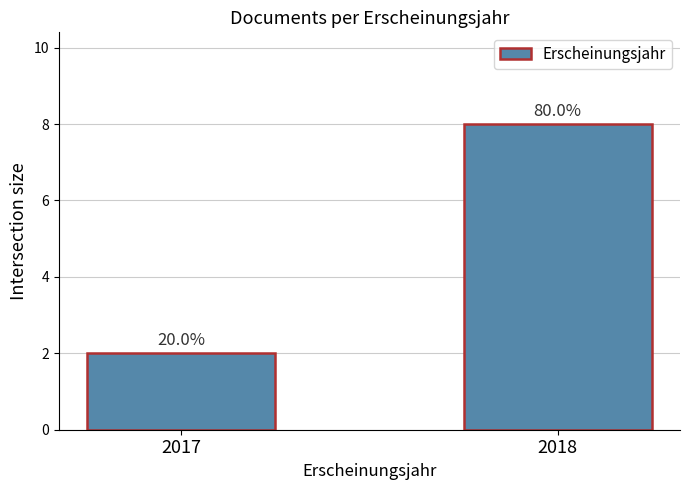

Which category has the highest value across all series?

2018